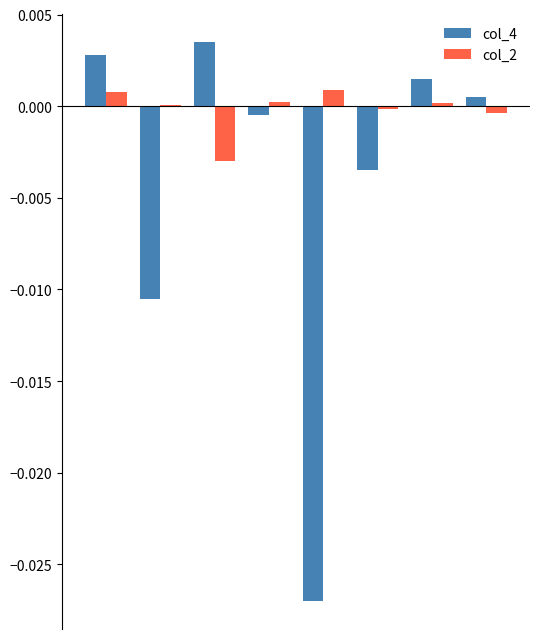

Are the bars horizontal?

No